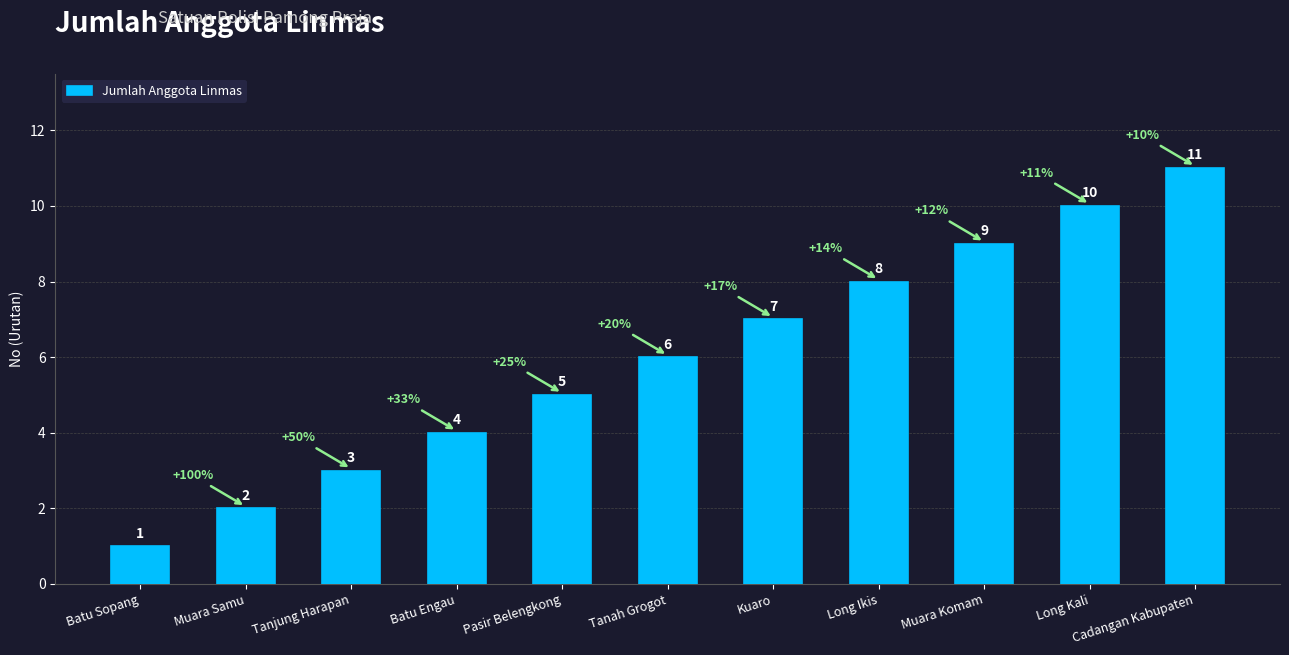

Is it true that the value at Long Ikis is 8?

True